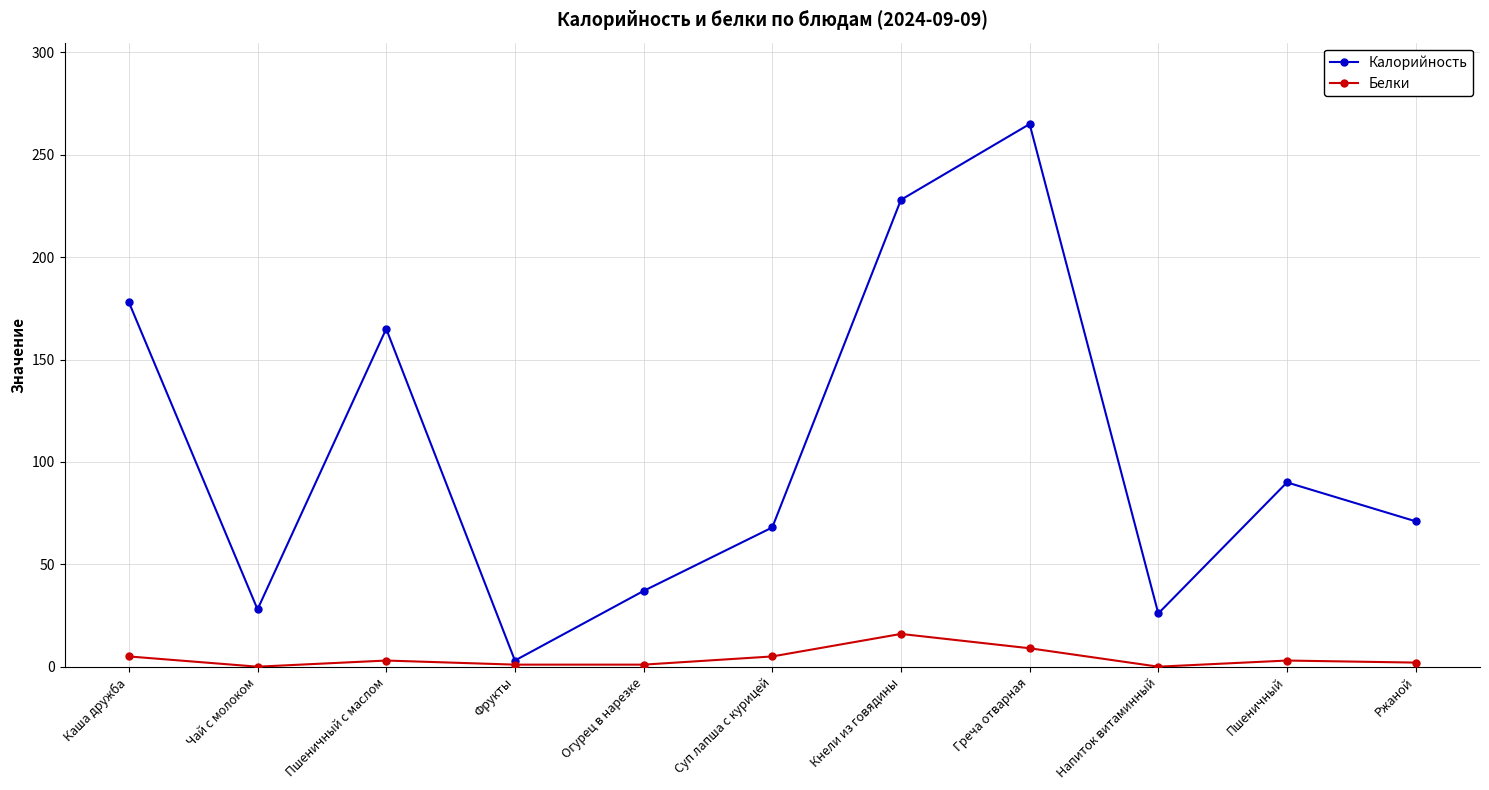

At which category does Калорийность reach its first local peak?

Пшеничный с маслом